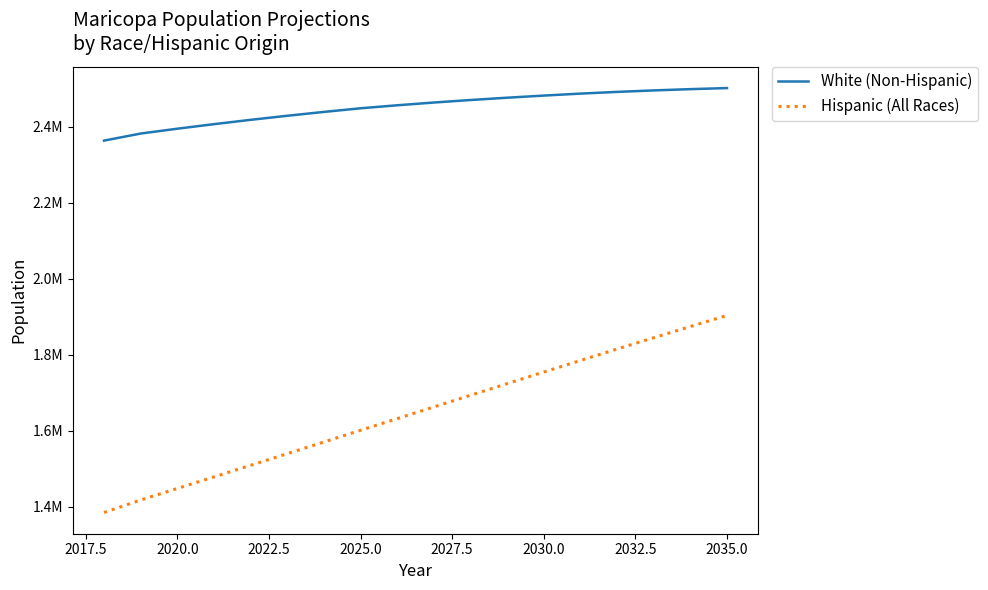

What are all the series names shown in the legend?

White (Non-Hispanic), Hispanic (All Races)